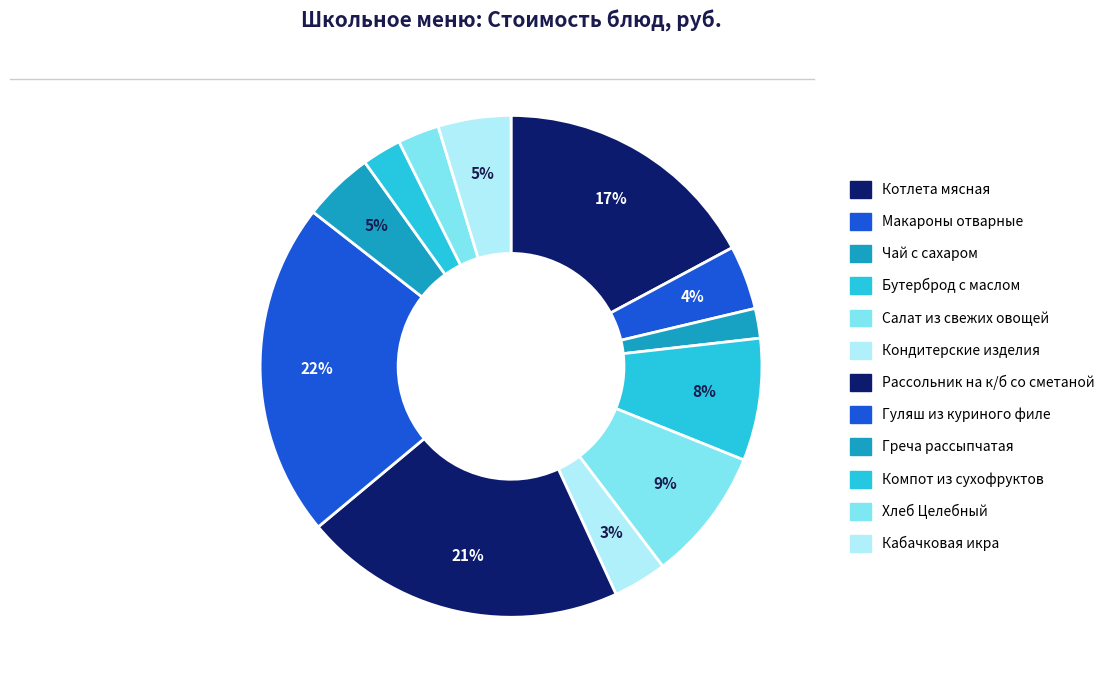

Is it true that Котлета мясная is 6% of the pie?

False